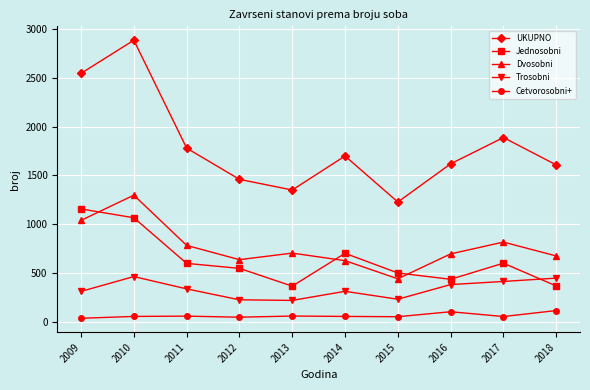

True or false: Trosobni and UKUPNO cross at least once.

False